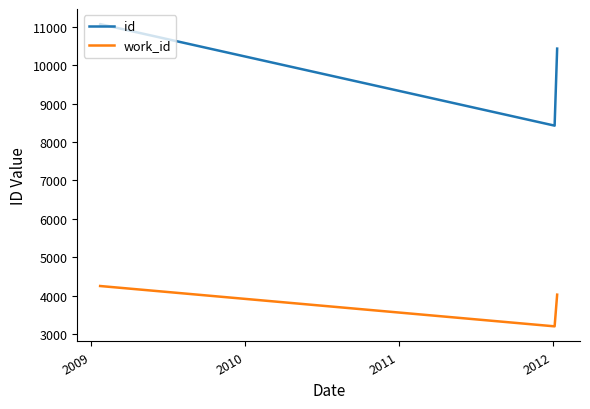

At 2011, list the series in order from smallest to largest.

work_id, id